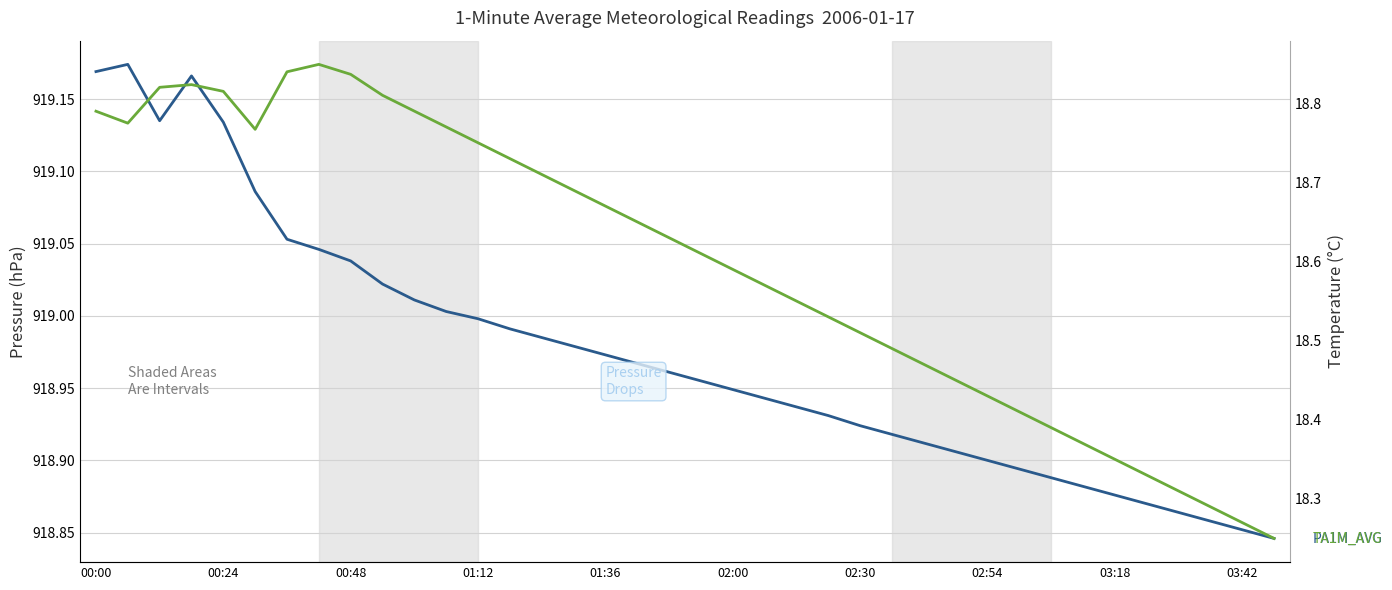

What are all the series names shown in the legend?

PA1M_AVG, TA1M_AVG